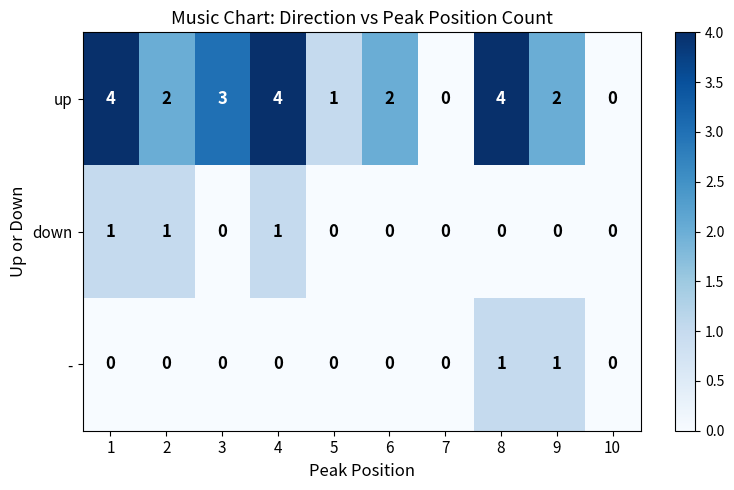

How many up values are between 1 and 4?

8